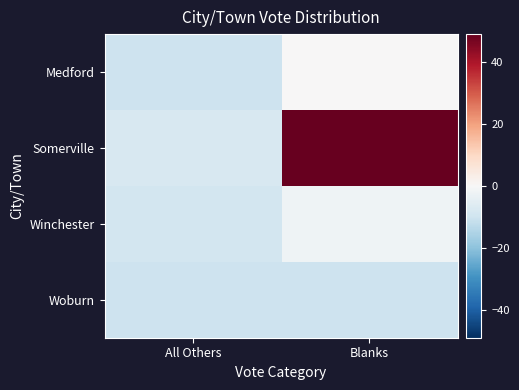

Rank the series by their maximum value, from highest to lowest.

Somerville, Medford, Winchester, Woburn